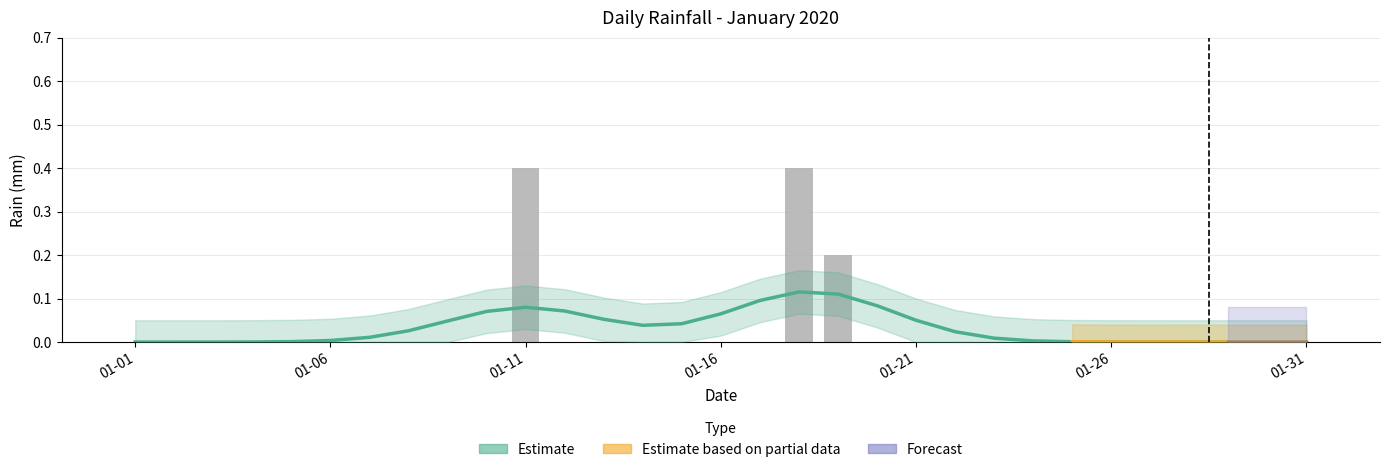

At which label is the value closest to 0?

01-01